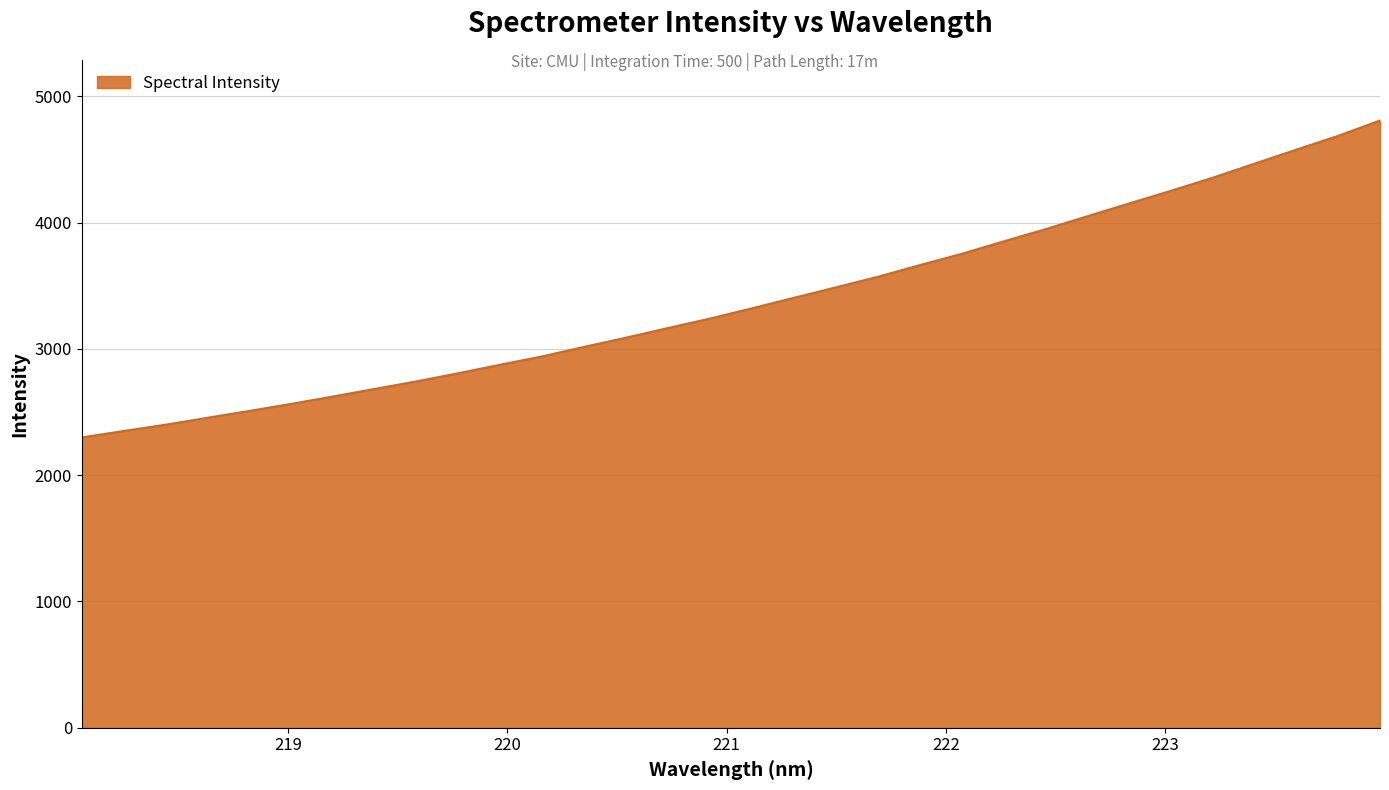

What is the maximum value shown in the chart?

4809.3